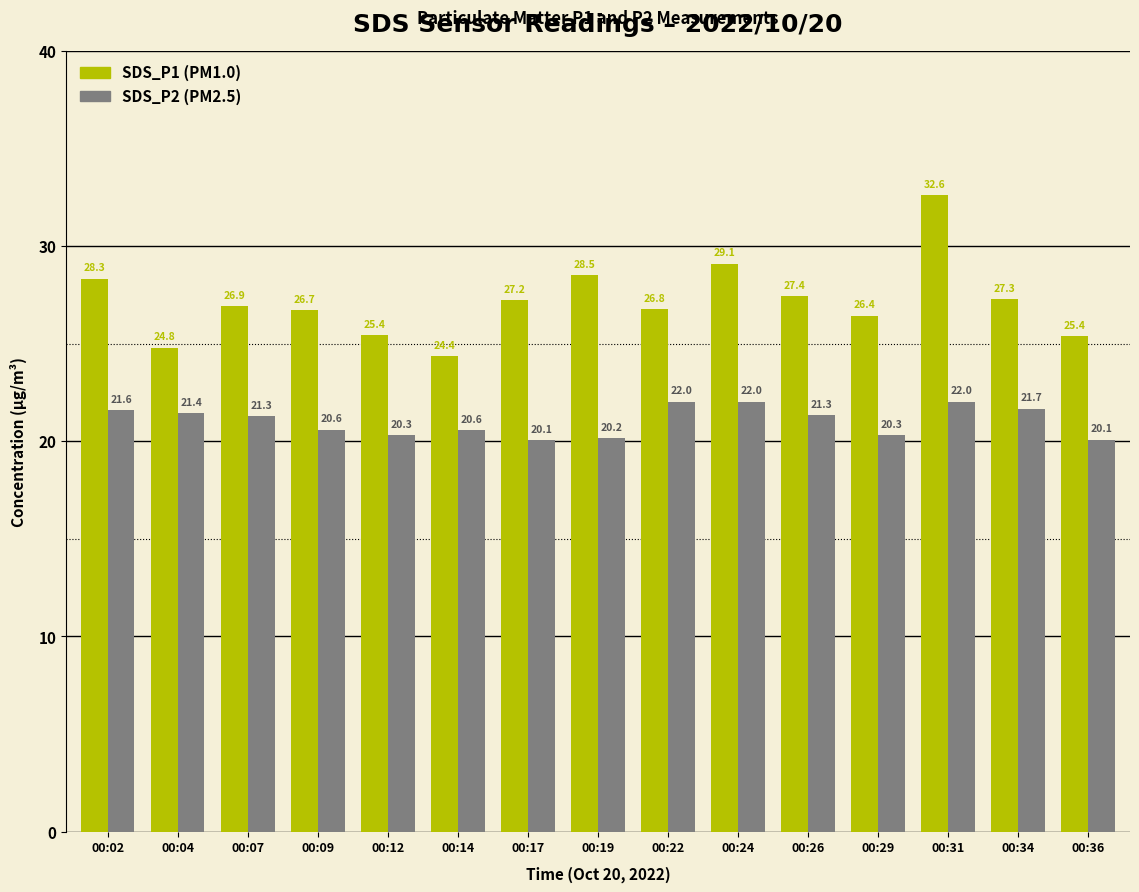

Which category has the highest value across all series?

00:31